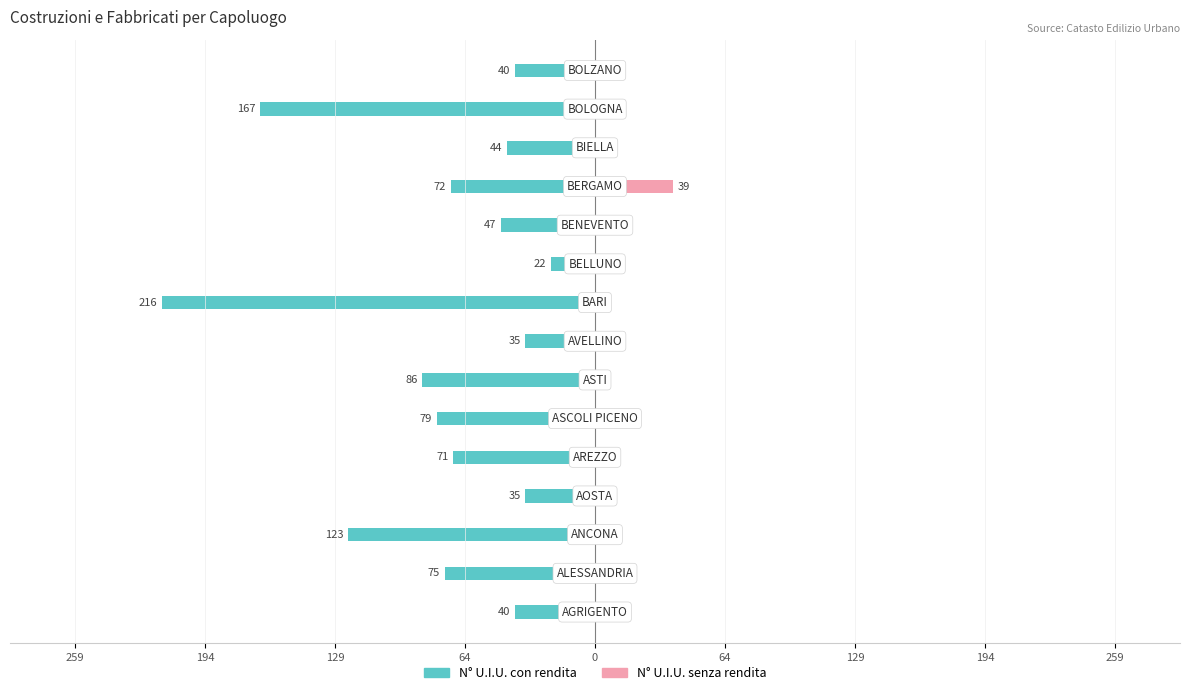

Reading left to right, what are all the values shown in this chart?

N° U.I.U. con rendita: -40	-75	-123	-35	-71	-79	-86	-35	-216	-22	-47	-72	-44	-167	-40
N° U.I.U. senza rendita: 0	0	0	0	0	0	0	0	0	1	0	39	0	0	4